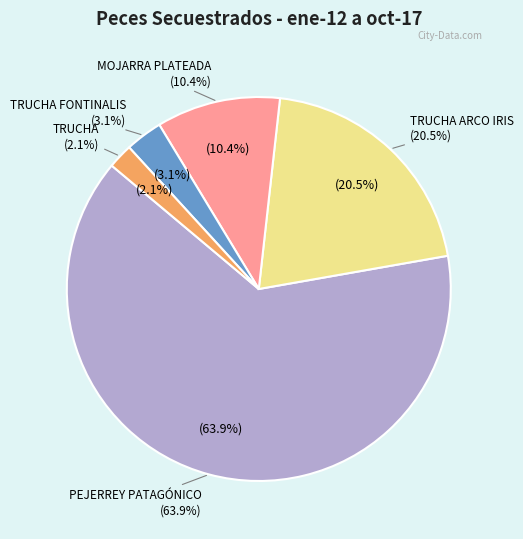

Is it true that TRUCHA FONTINALIS is 13% of the pie?

False